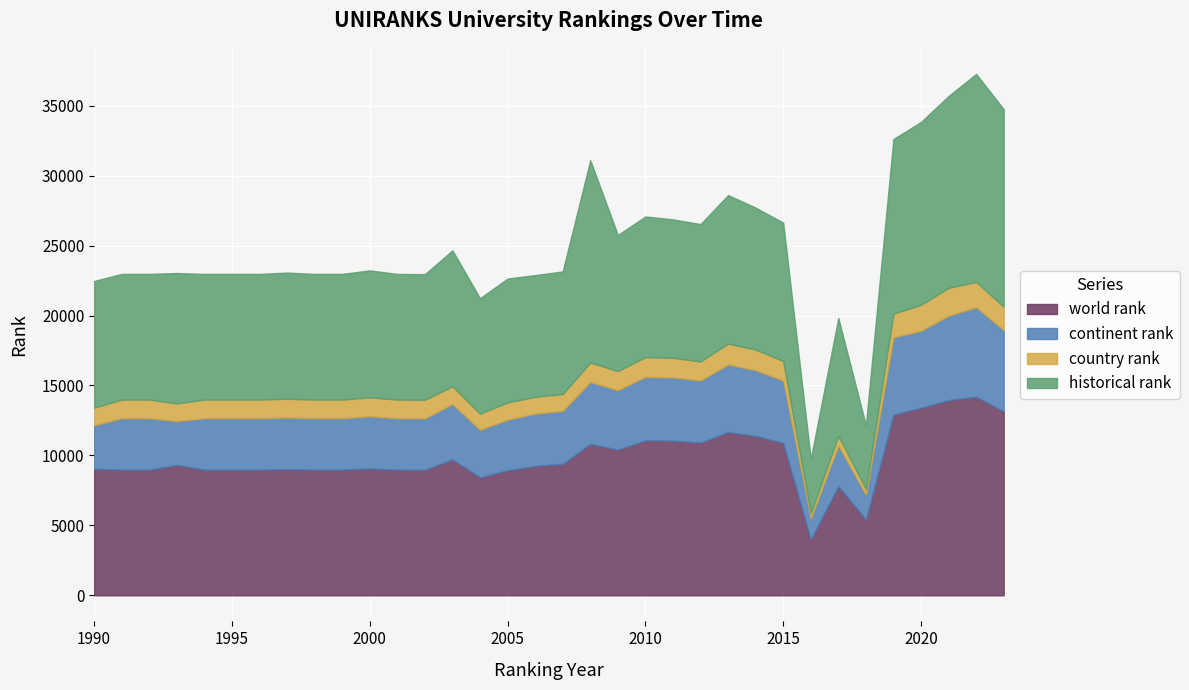

Reading left to right, list all the values displayed in this chart.

world rank: 9050.0	8984.0	8984.0	9319.0	8984.0	8984.0	8984.0	9018.0	8984.0	8984.0	9072.0	8984.0	8976.0	9718.0	8435.0	8940.0	9251.0	9396.0	10830.0	10411.0	11077.0	11059.0	10914.0	11676.0	11387.0	10895.0	3998.0	7811.0	5416.0	12909.0	13406.0	13958.0	14193.0	13148.0
continent rank: 3108.0	3677.0	3677.0	3138.0	3677.0	3677.0	3677.0	3696.0	3677.0	3677.0	3727.0	3677.0	3673.0	3957.0	3395.0	3618.0	3735.0	3791.0	4427.0	4252.0	4544.0	4520.0	4443.0	4828.0	4706.0	4458.0	1510.0	2898.0	1771.0	5535.0	5502.0	6028.0	6403.0	5809.0
country rank: 1262.0	1331.0	1331.0	1262.0	1331.0	1331.0	1331.0	1339.0	1331.0	1331.0	1356.0	1331.0	1331.0	1266.0	1158.0	1231.0	1208.0	1201.0	1388.0	1370.0	1406.0	1401.0	1364.0	1491.0	1477.0	1395.0	374.0	684.0	405.0	1690.0	1865.0	1995.0	1806.0	1675.0
historical rank: 9050.0	8984.0	8984.0	9319.0	8984.0	8984.0	8984.0	9018.0	8984.0	8984.0	9072.0	8984.0	8976.0	9718.0	8250.5	8857.0	8696.0	8766.5	14460.5	9725.0	10054.0	9895.5	9818.0	10614.0	10144.0	9894.0	3861.5	8433.5	4570.5	12487.0	13066.0	13715.0	14872.5	14118.5